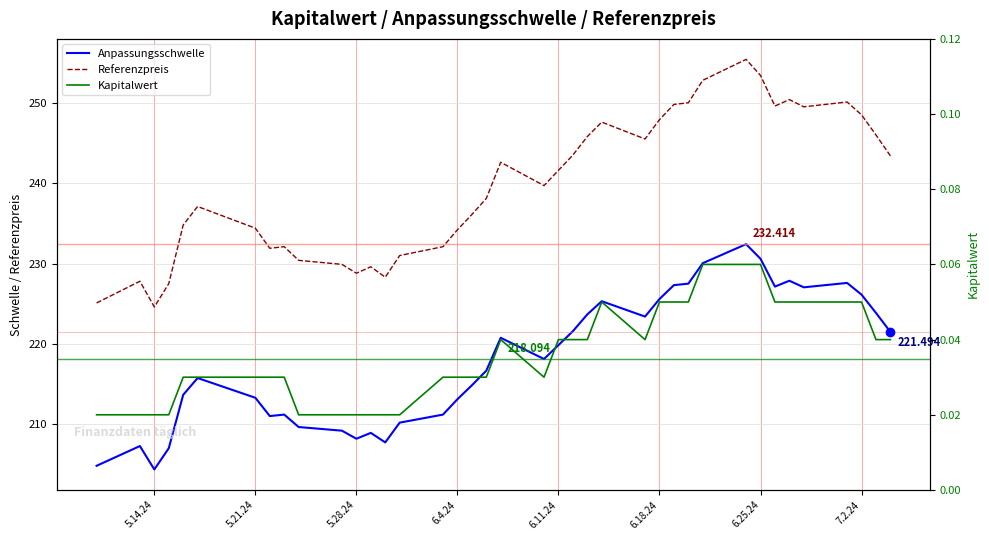

How many data points does each series have?

39